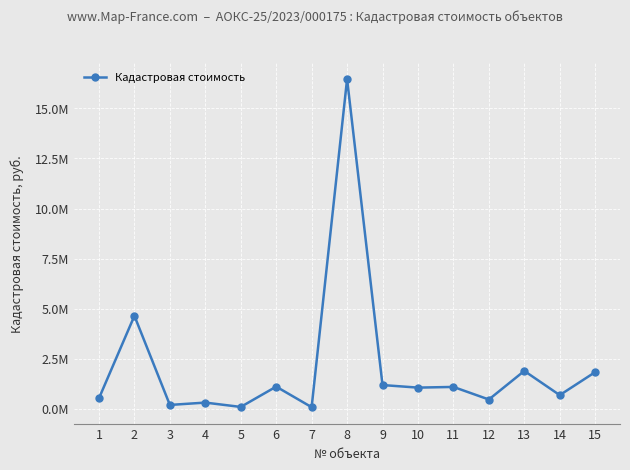

Does the chart have visible grid lines?

Yes